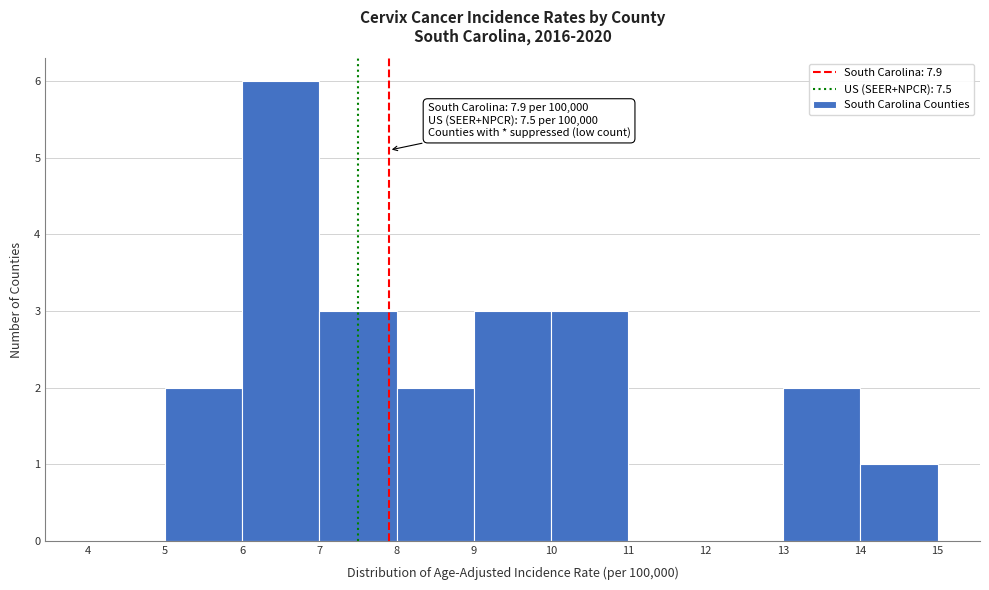

Which range on the x-axis has the tallest bar?

6 to 7